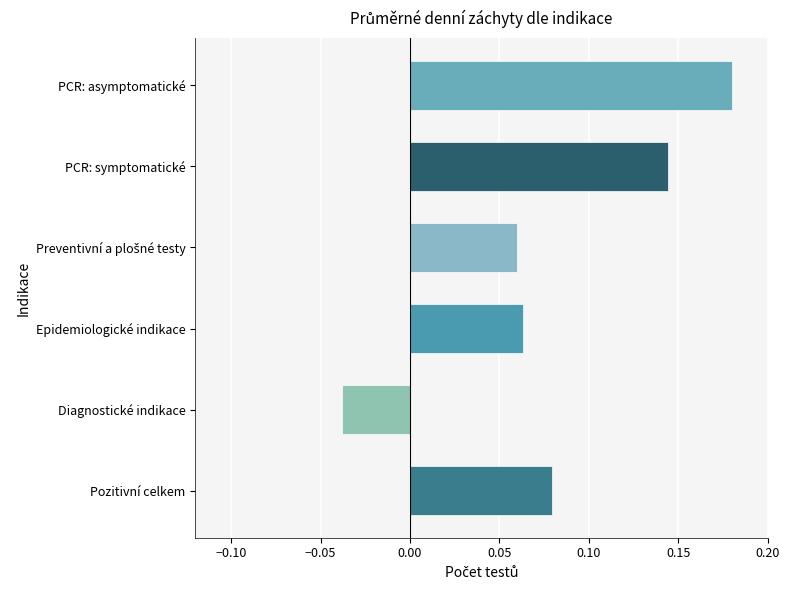

Where is the data nearest to the value 0?

Diagnostické indikace